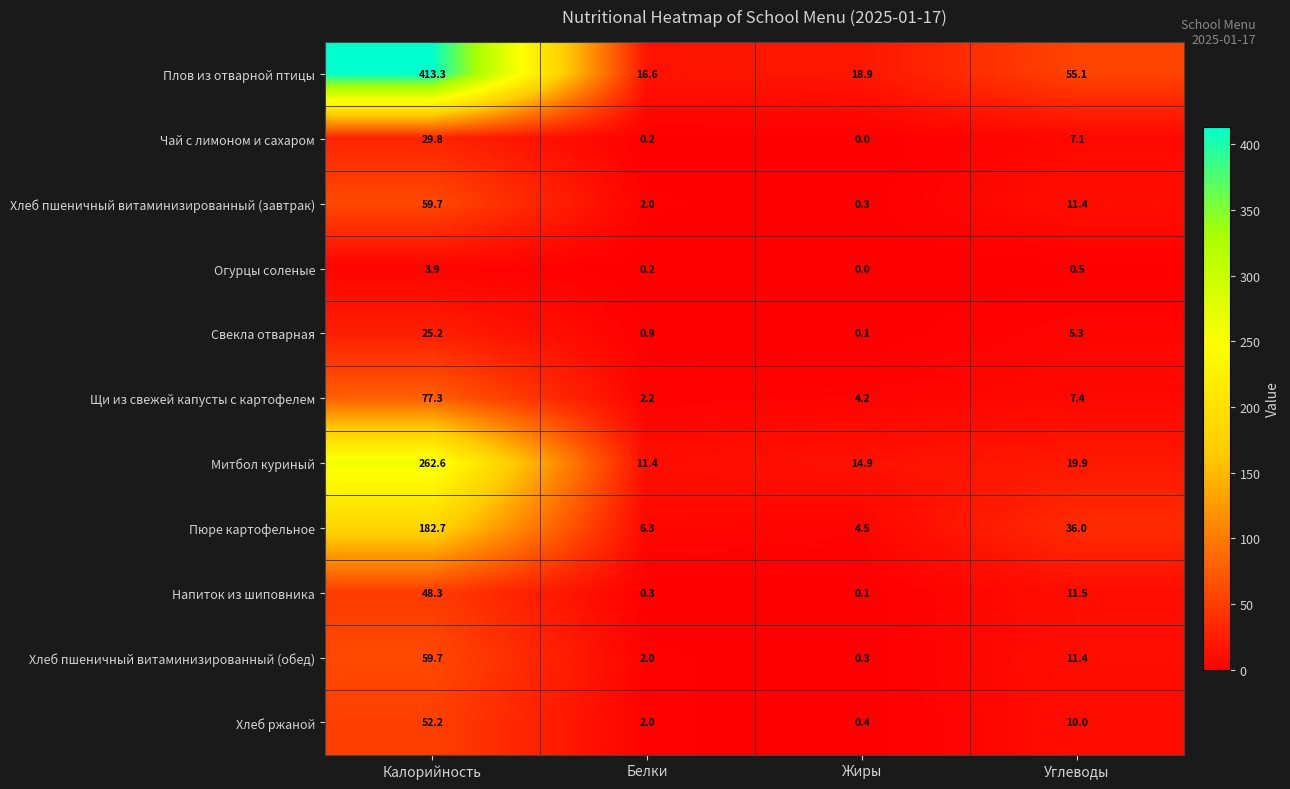

The value of Митбол куриный at Белки is 18.7. True or false?

False